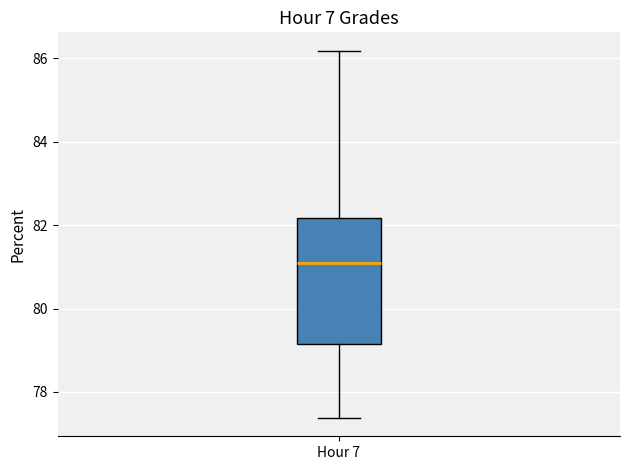

Transcribe this box plot: give where the median line is, the range the box spans, and where the two whiskers end, as read against the y-axis. The values are not printed on the chart, so give them approximately, as read against the axis.

median 81.0, box 79.2 to 82.2, whiskers 77.4 to 86.2